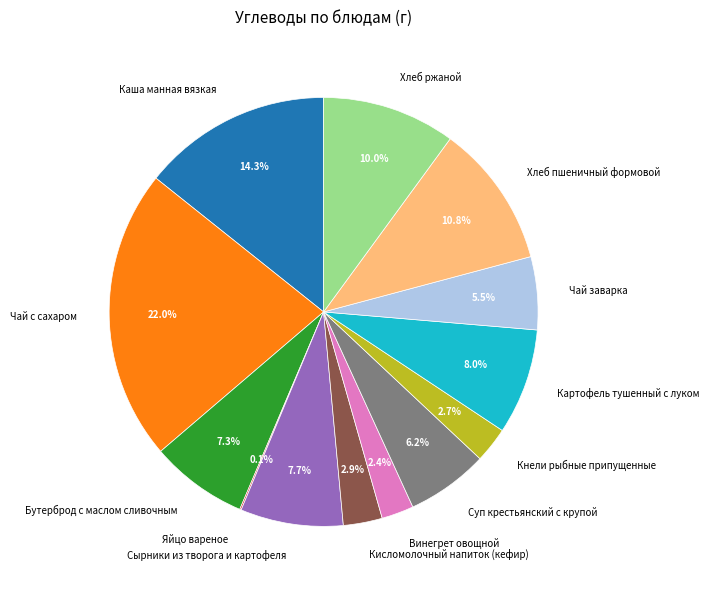

Which has a higher value, Хлеб пшеничный формовой or Чай с сахаром?

Чай с сахаром